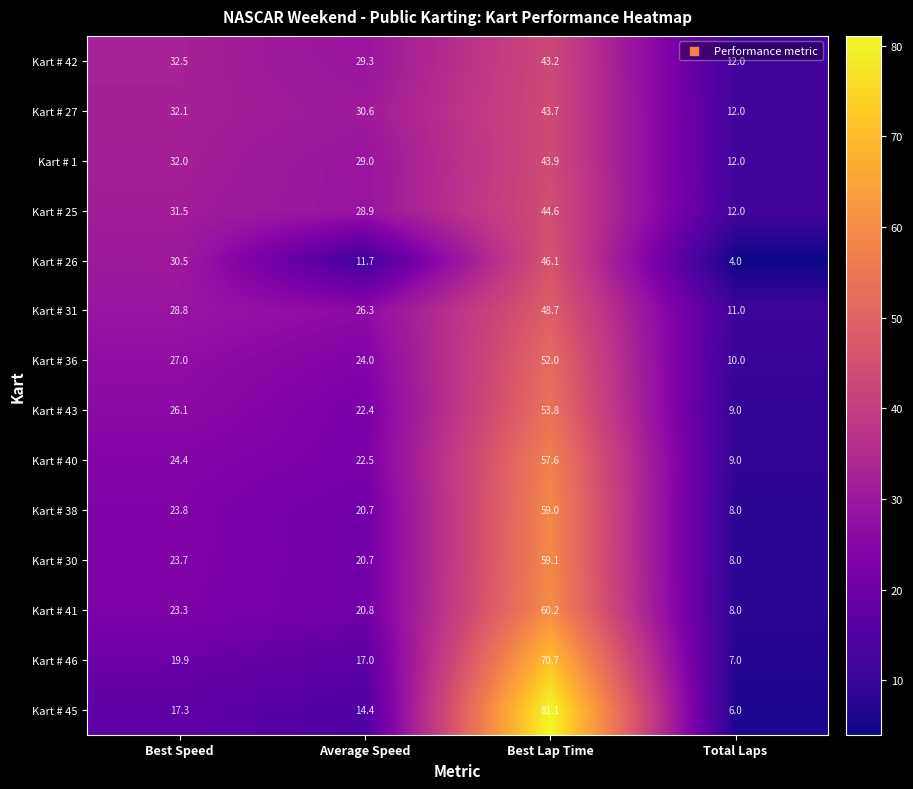

Rank the series by their maximum value, from highest to lowest.

Kart # 45, Kart # 46, Kart # 41, Kart # 30, Kart # 38, Kart # 40, Kart # 43, Kart # 36, Kart # 31, Kart # 26, Kart # 25, Kart # 1, Kart # 27, Kart # 42